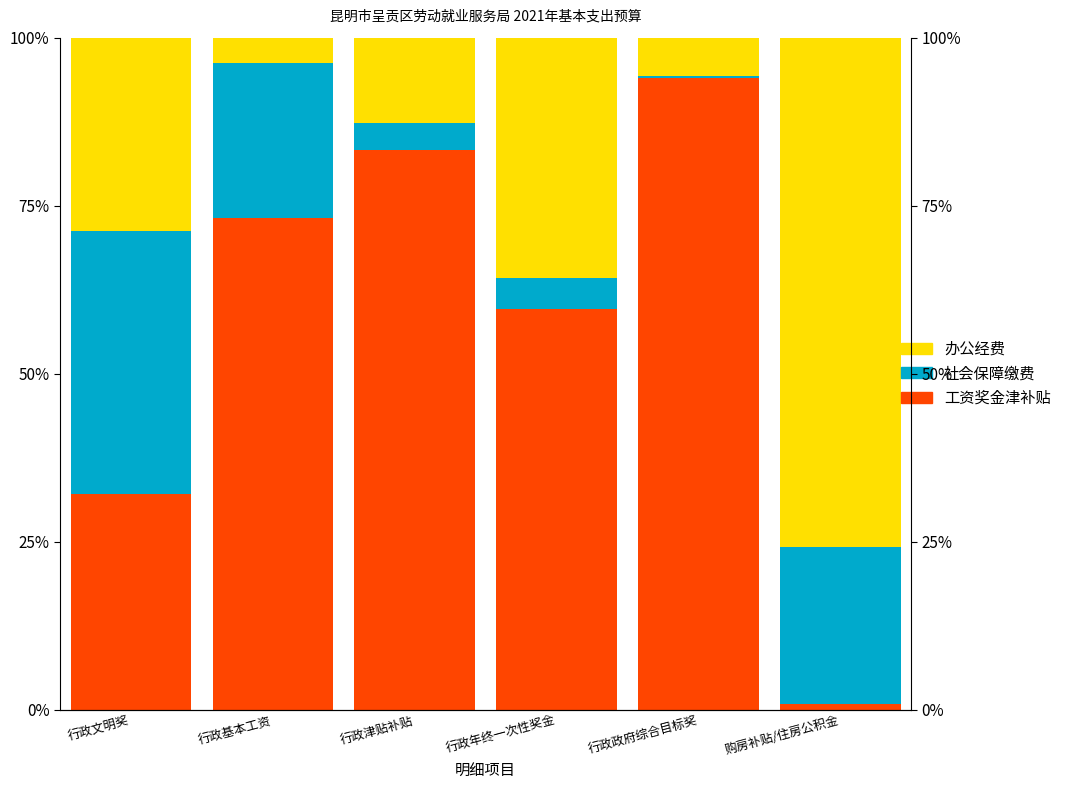

What is the maximum value shown in the chart?

94.0